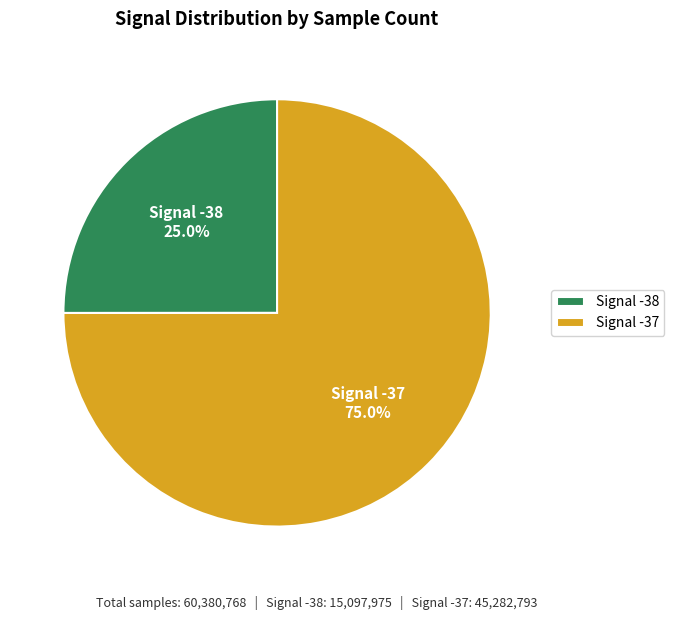

Is Signal -37 the majority of the pie?

Yes